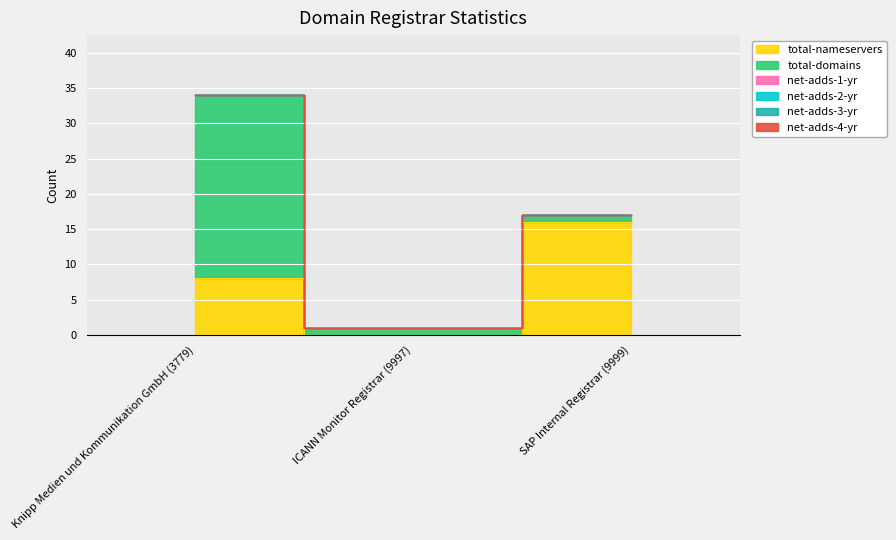

What value does the total-nameservers series have at SAP Internal Registrar (9999)?

16